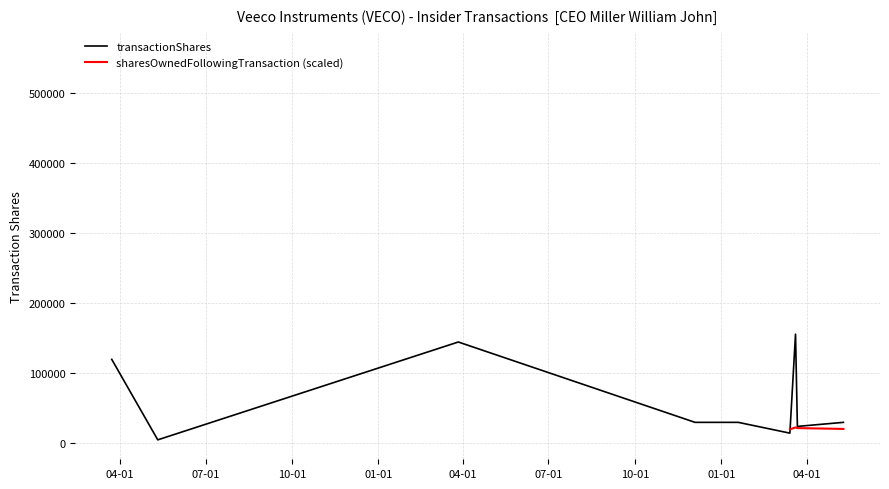

Is it true that sharesOwnedFollowingTransaction equals 569292 at 2024-03-20?

True